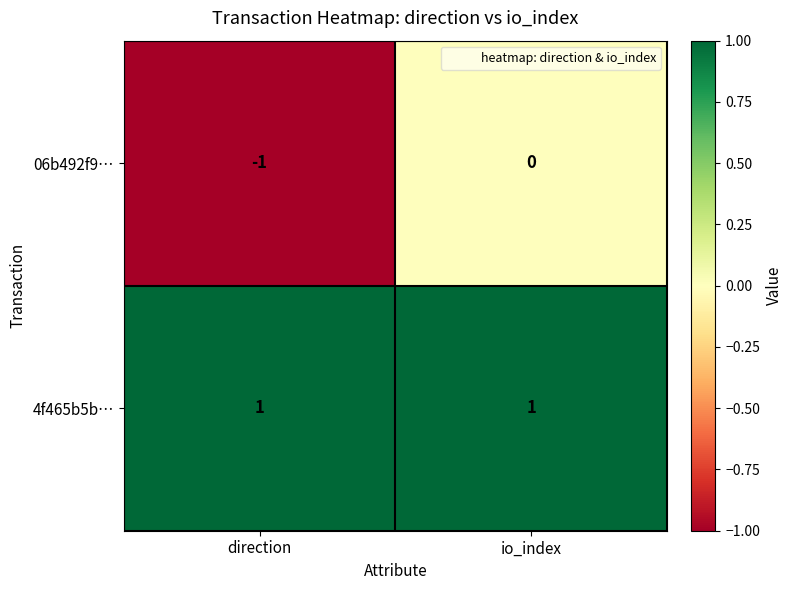

At which category is the sum across all series the highest?

io_index